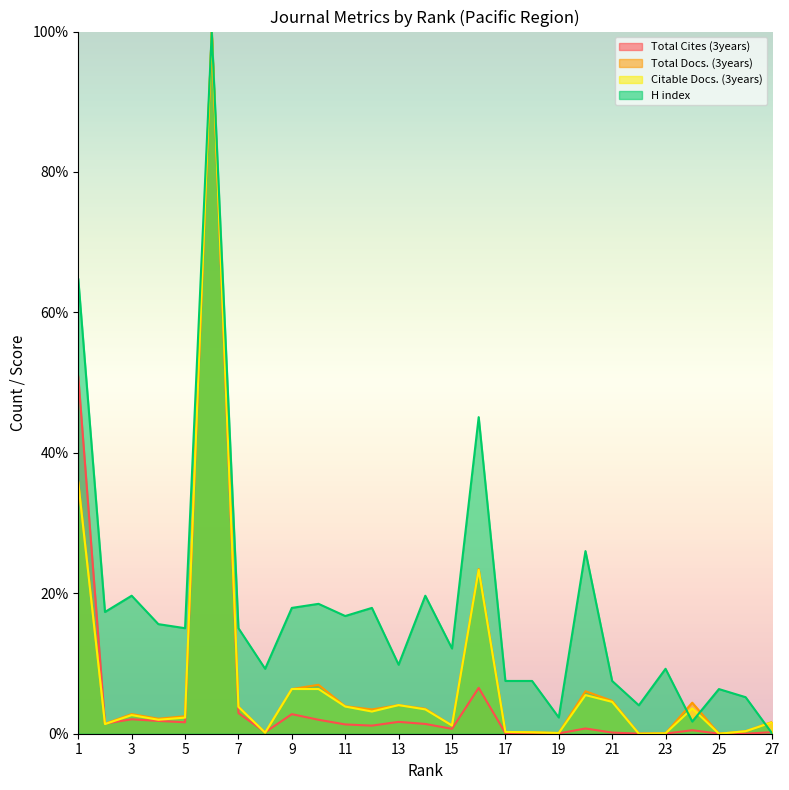

What are all the series names shown in the legend?

Total Cites (3years), Total Docs. (3years), Citable Docs. (3years), H index